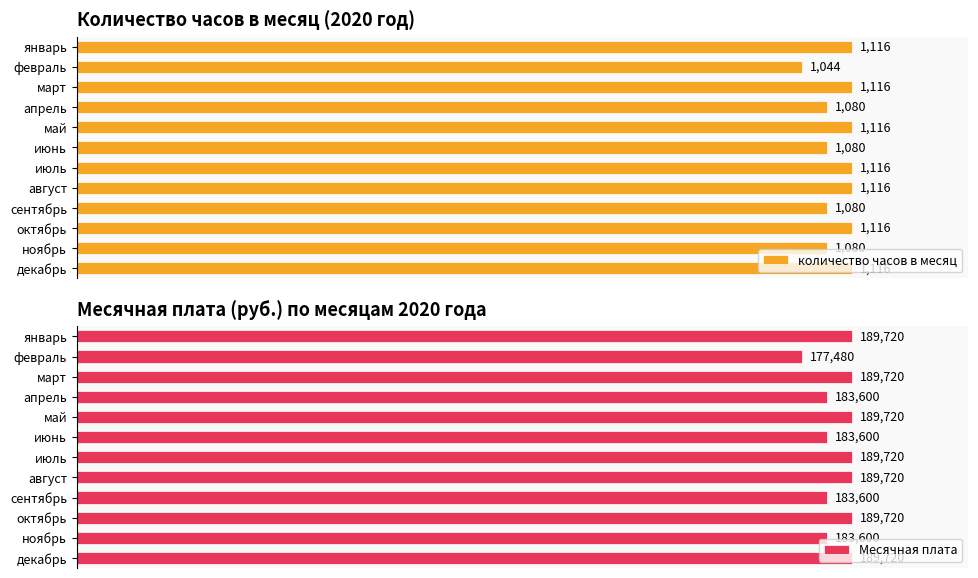

What is the average value of the Месячная плата series?

186660